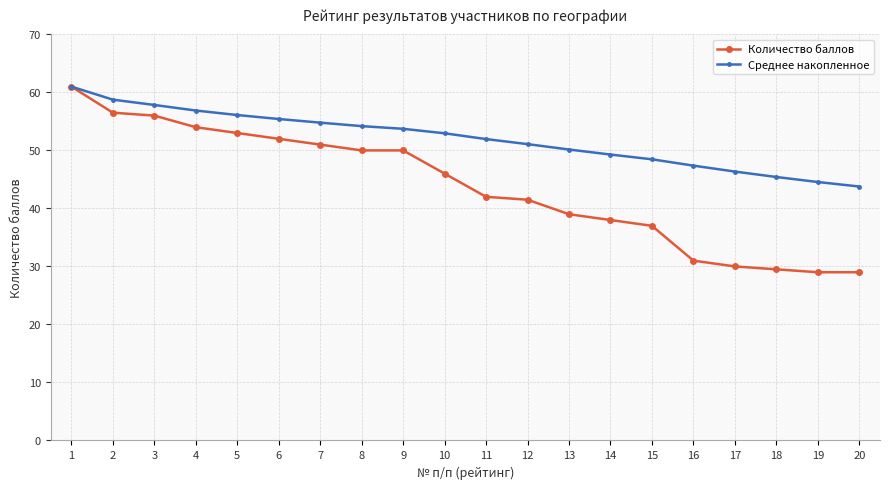

The Количество баллов series shows 50.0 at 9. True or false?

True